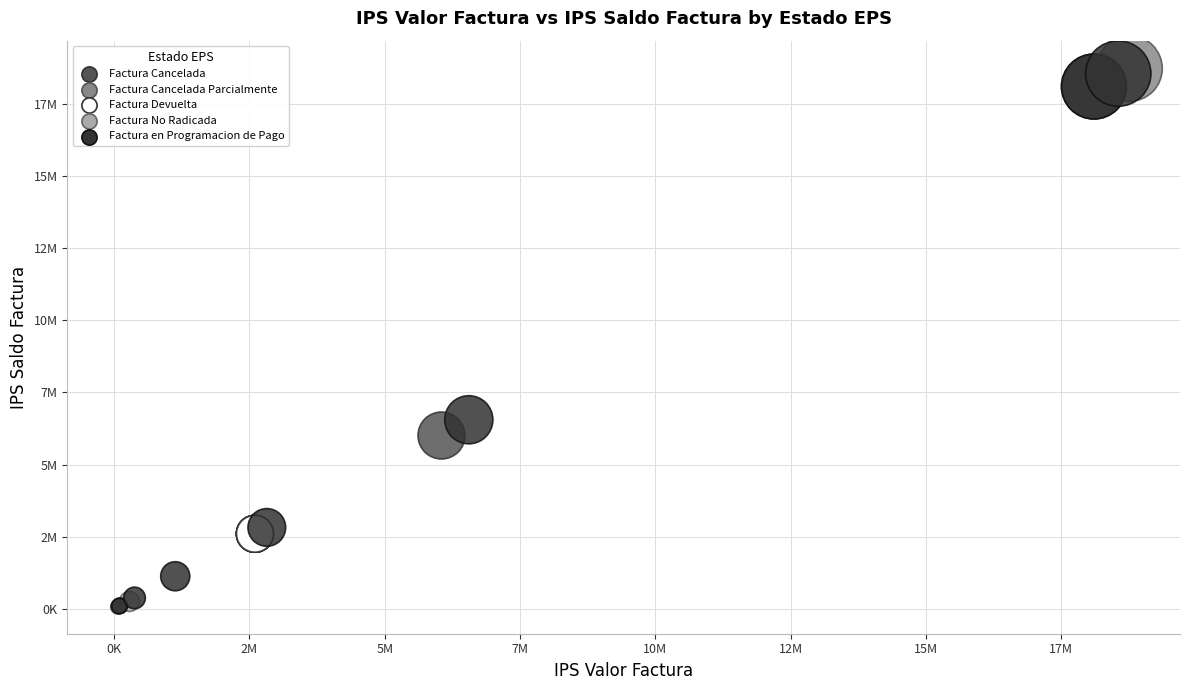

What are all the series names shown in the legend?

Factura Cancelada, Factura Cancelada Parcialmente, Factura Devuelta, Factura No Radicada, Factura en Programacion de Pago